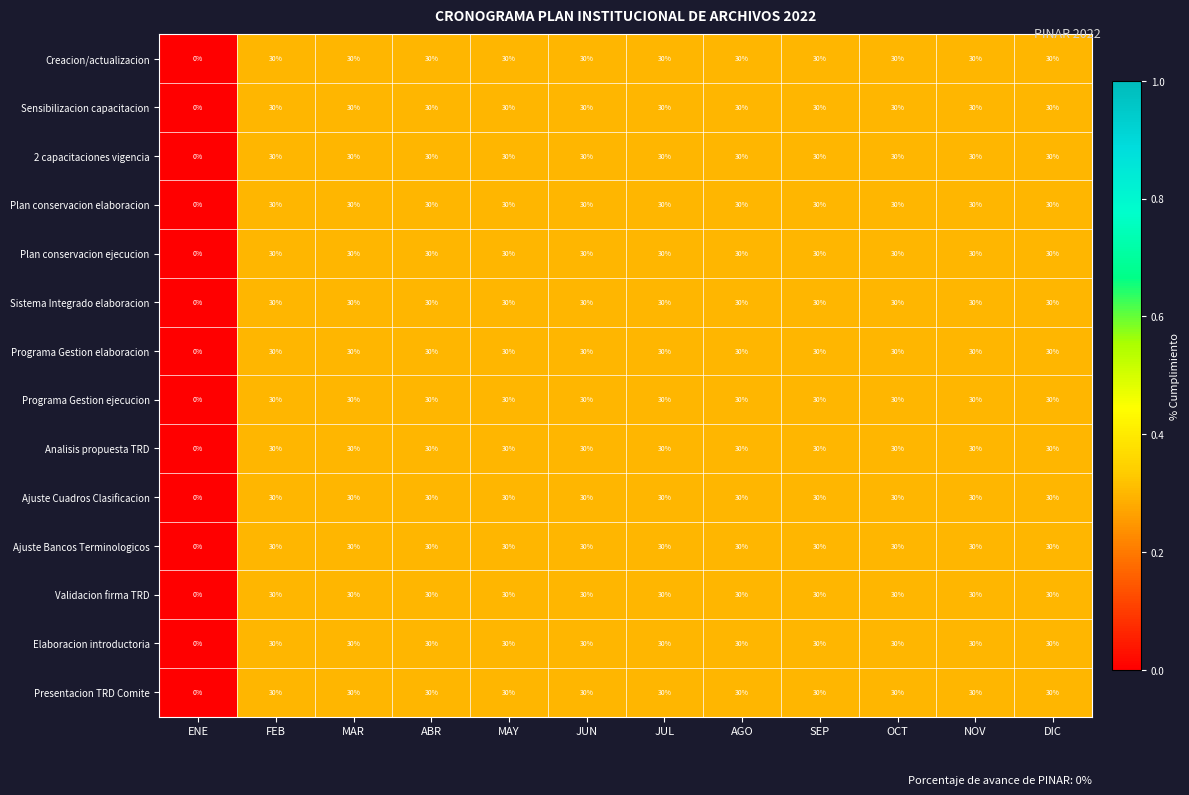

What is the approximate value of Plan conservacion elaboracion at FEB, to the nearest 10?

30